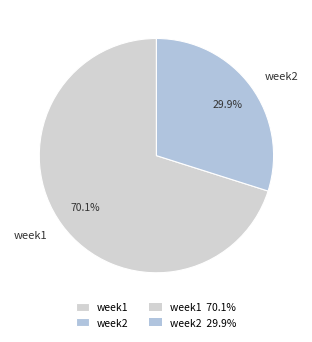

What is the ratio of the value at week1 to the value at week2?

2.3